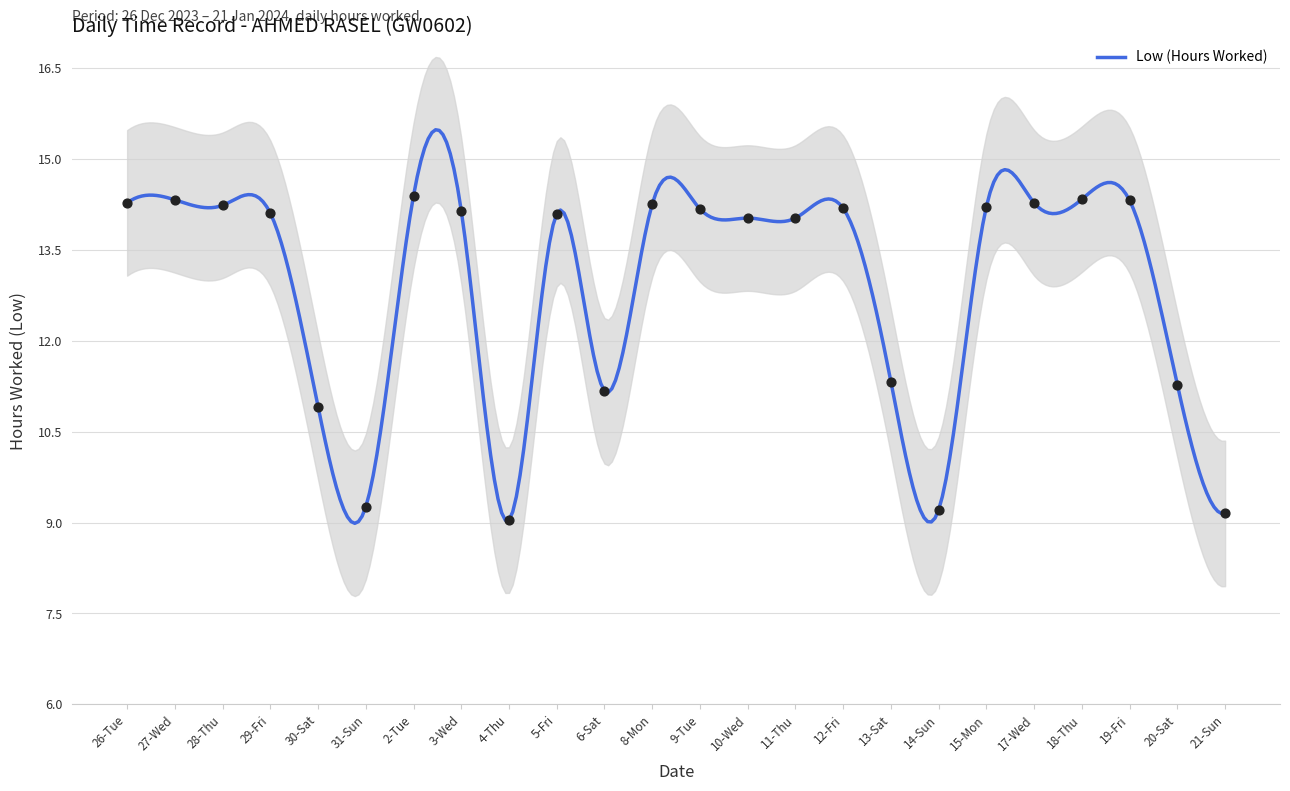

Approximately how many times larger is the value at 17-Wed compared to 2-Tue?

1.0